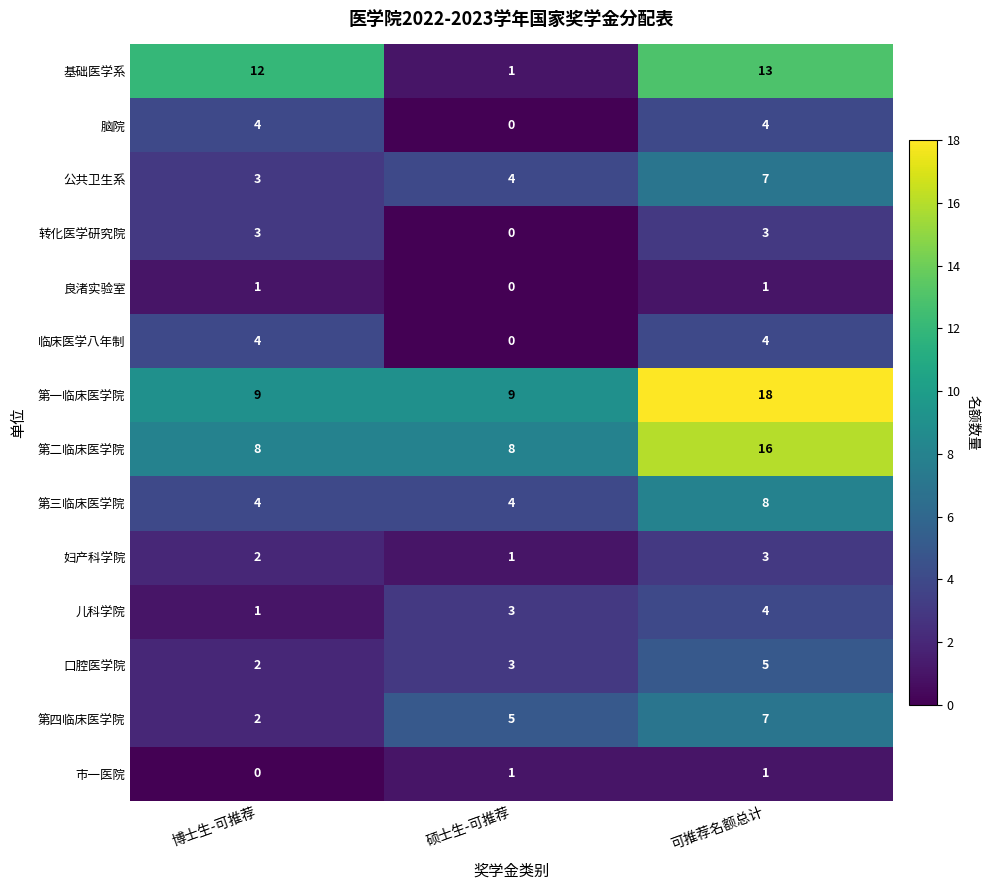

What is the spread (max minus min) of values at 硕士生-可推荐?

9